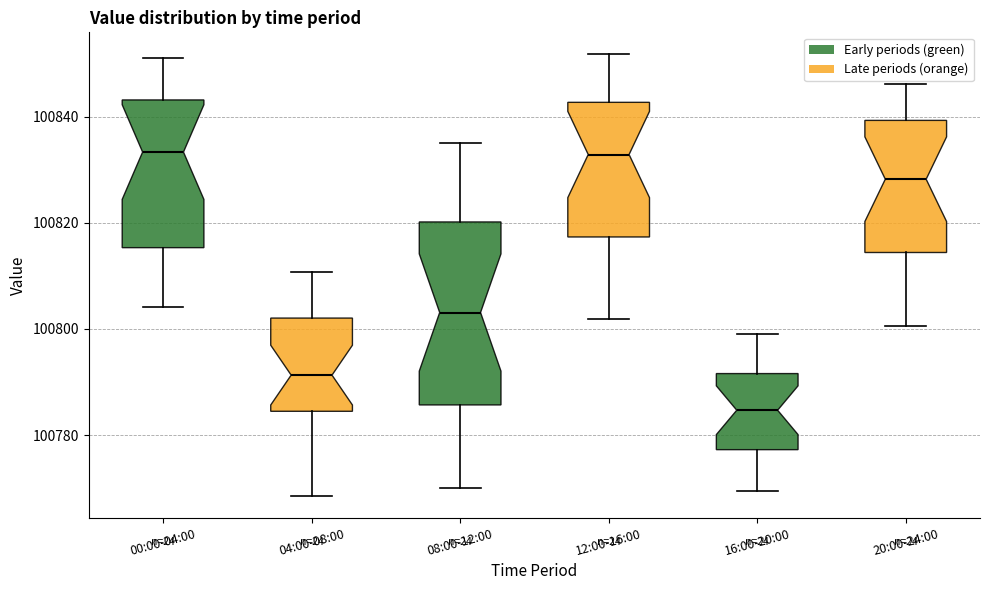

Which box is the tallest, from its lower edge to its upper edge?

08:00-12:00